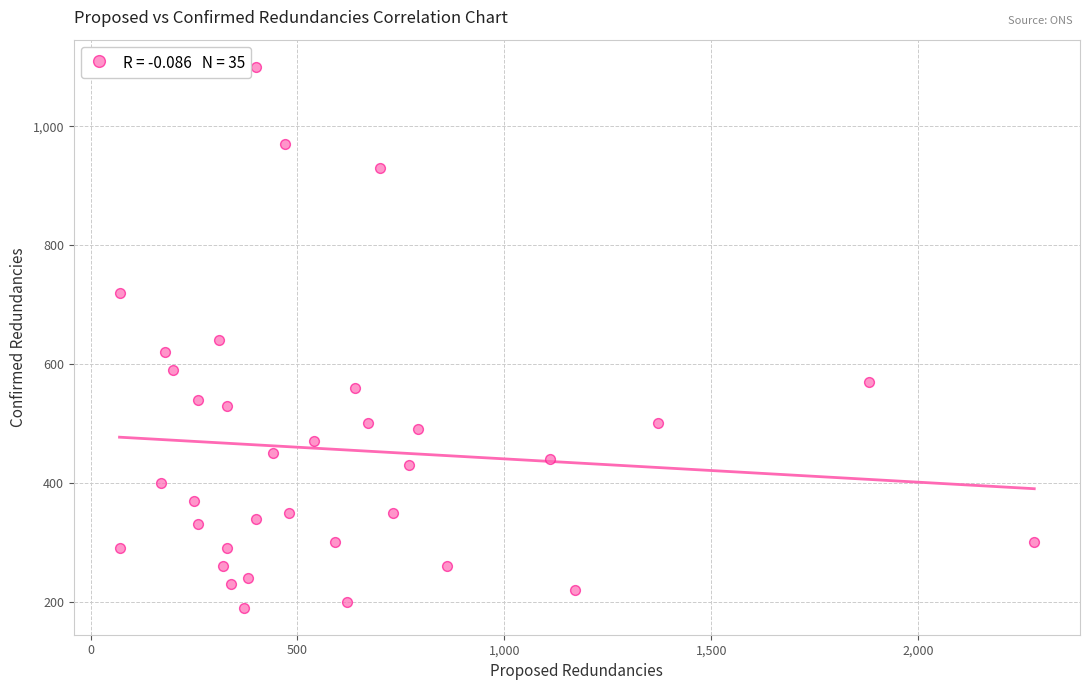

What is the range of Y values (max minus min)?

910